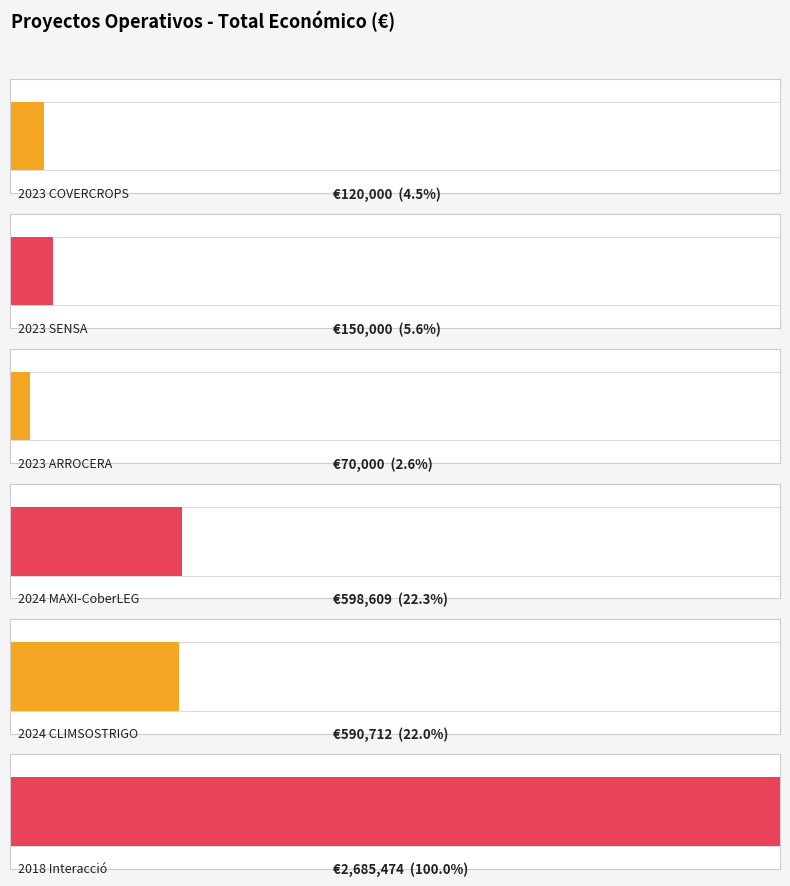

What is the sum of the values at 2023 SENSA and 2018 Interacció?

2835474